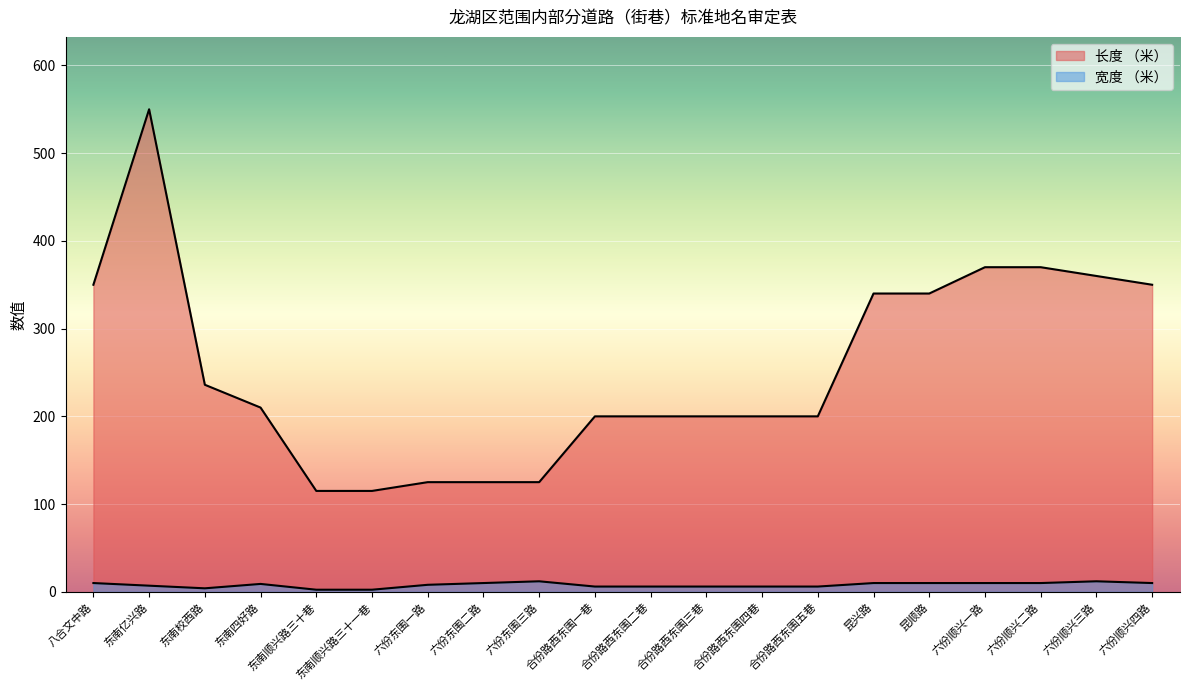

Reading left to right, list all the values displayed in this chart.

长度 （米）: 350.0	550.0	236.0	210.0	115.0	115.0	125.0	125.0	125.0	200.0	200.0	200.0	200.0	200.0	340.0	340.0	370.0	370.0	360.0	350.0
宽度 （米）: 10.0	7.0	4.0	9.0	2.4	2.4	8.0	10.0	12.0	6.0	6.0	6.0	6.0	6.0	10.0	10.0	10.0	10.0	12.0	10.0